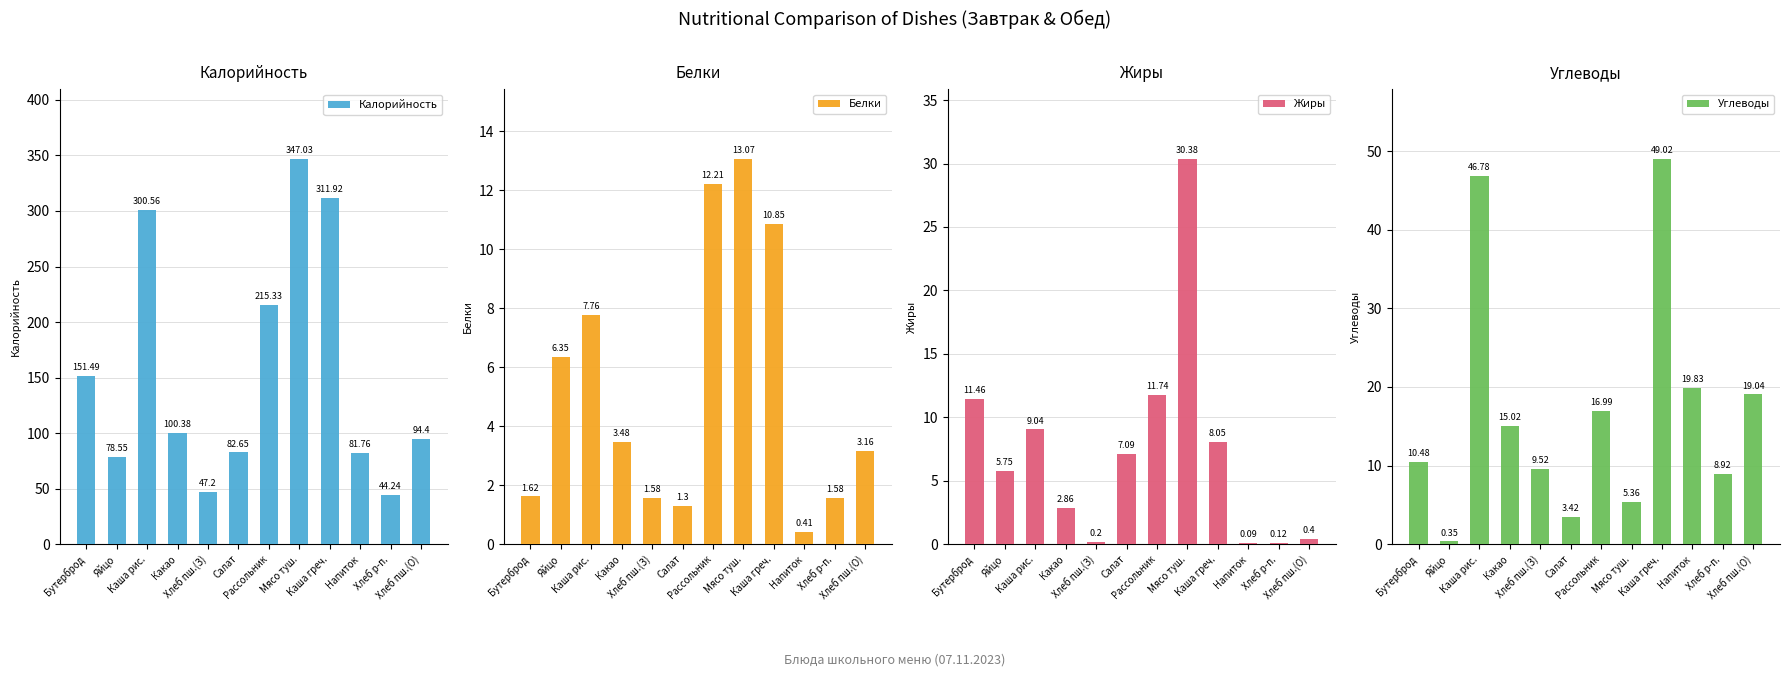

Is it true that Углеводы equals 3.8 at Какао?

False